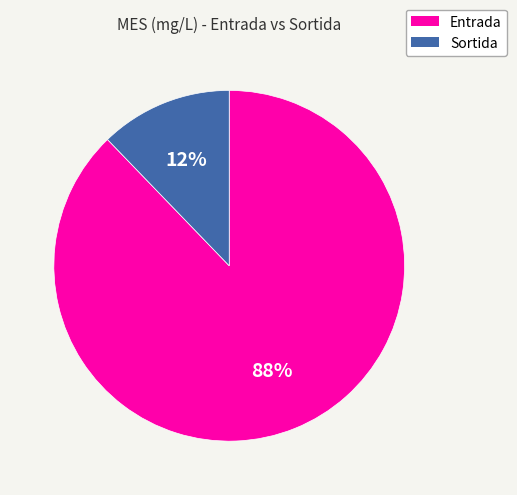

Is it true that Sortida is 12% of the pie?

True